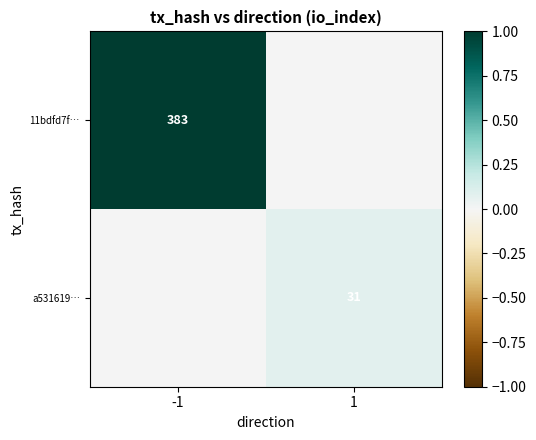

What is the spread (max minus min) of values at 1?

0.1